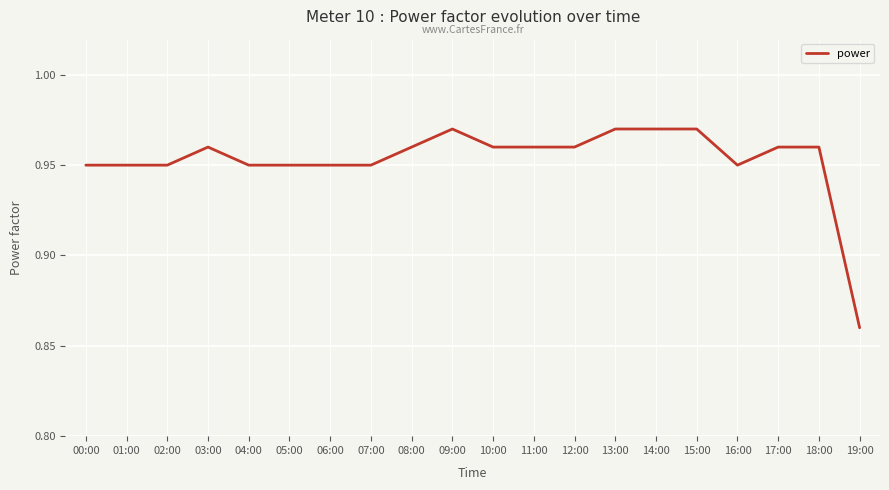

Which category has the lowest value across all series?

19:00